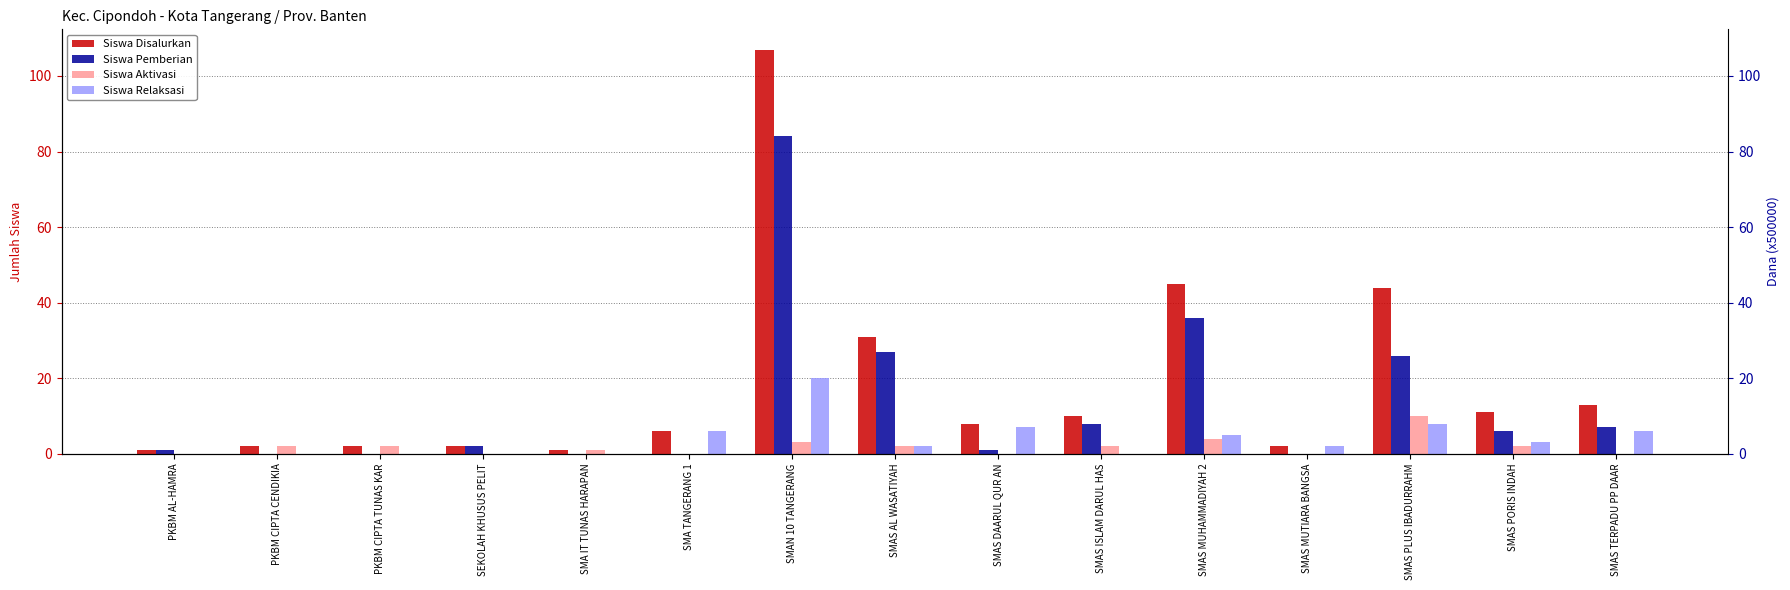

What is the average value of the Siswa Disalurkan series?

19